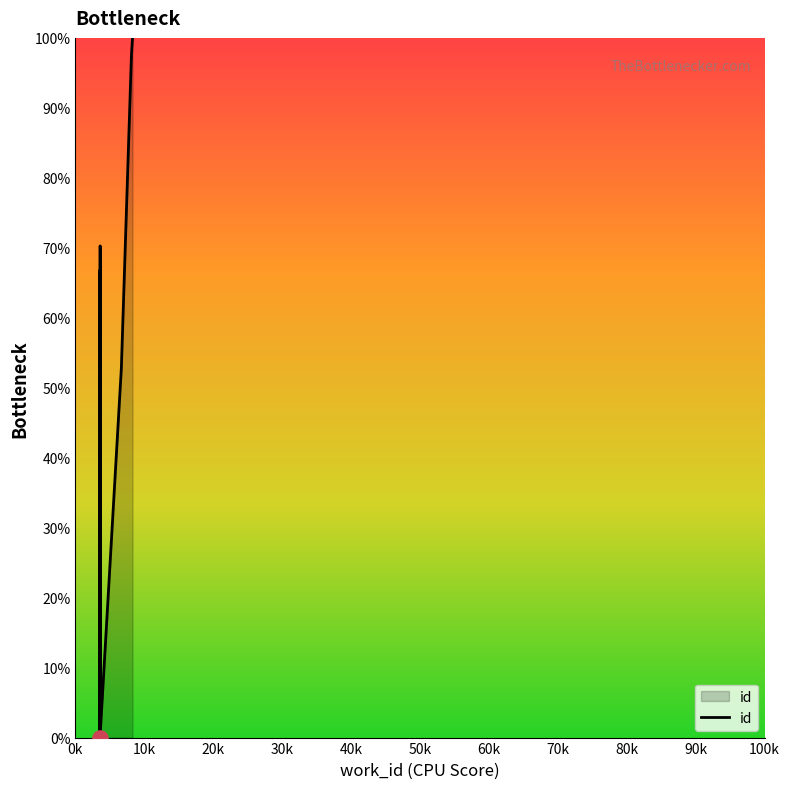

Between 70k and 30k, which is larger?

70k